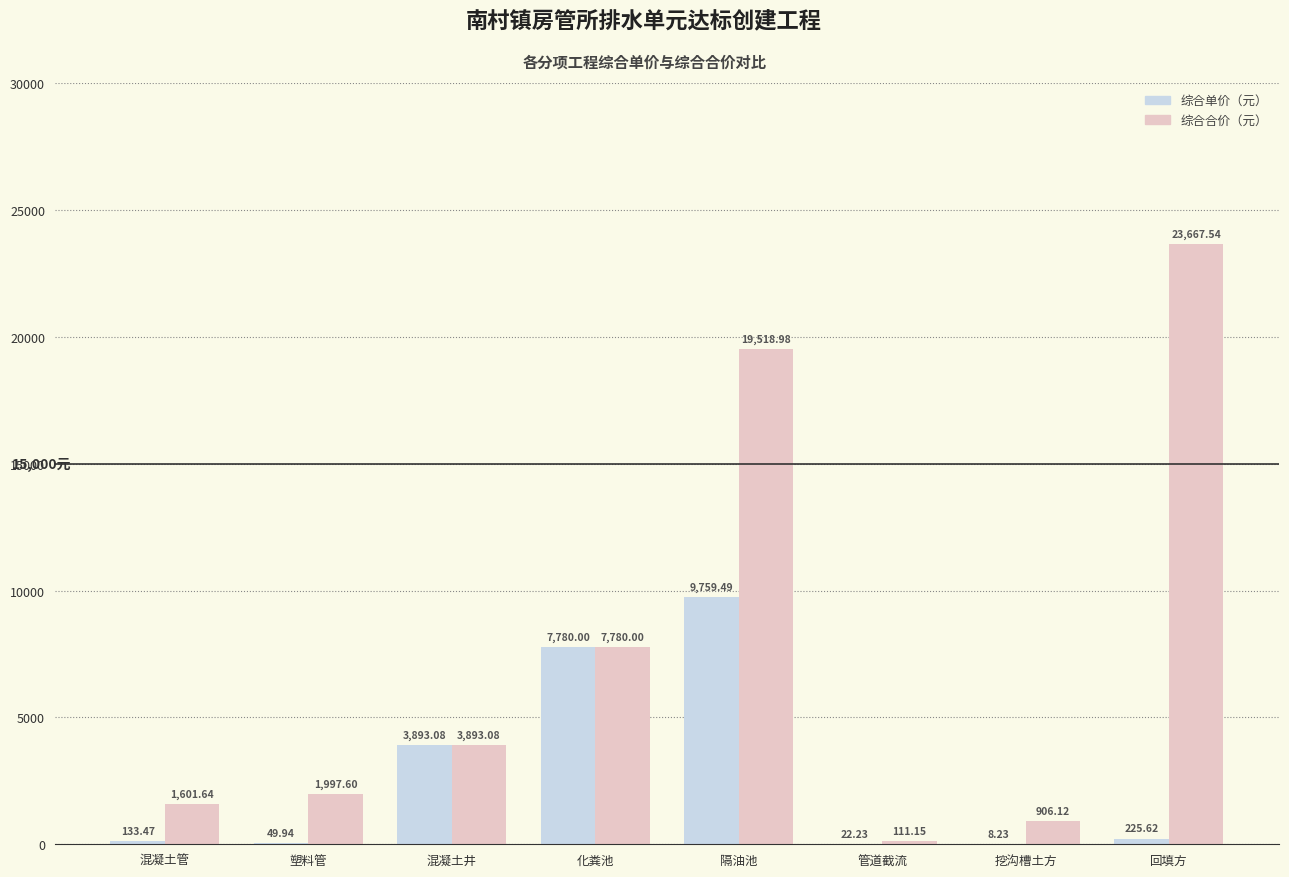

At which category is the sum across all series the highest?

隔油池